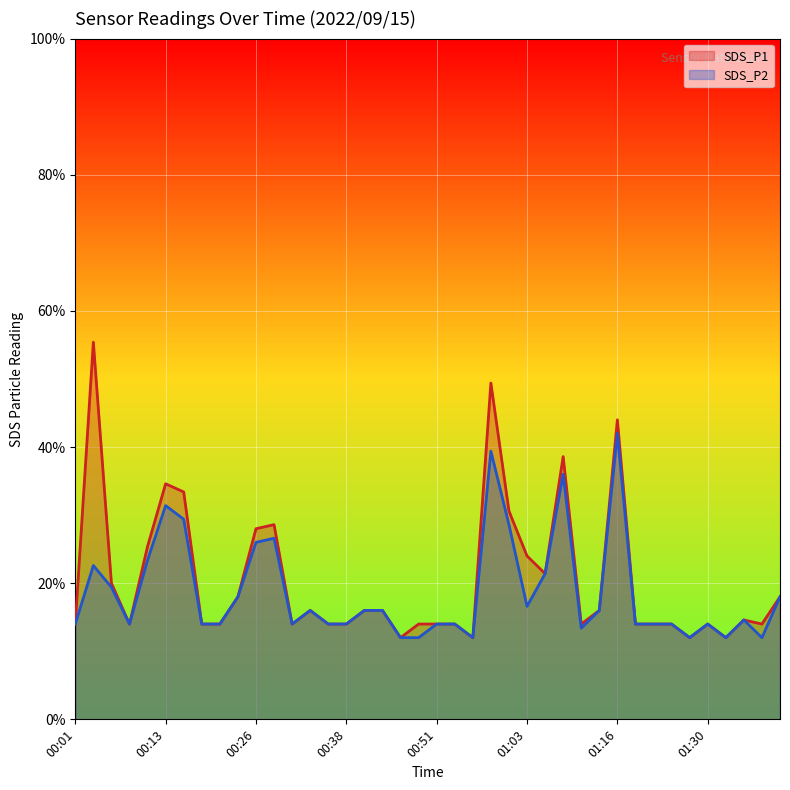

True or false: SDS_P1 and SDS_P2 intersect in this chart.

False